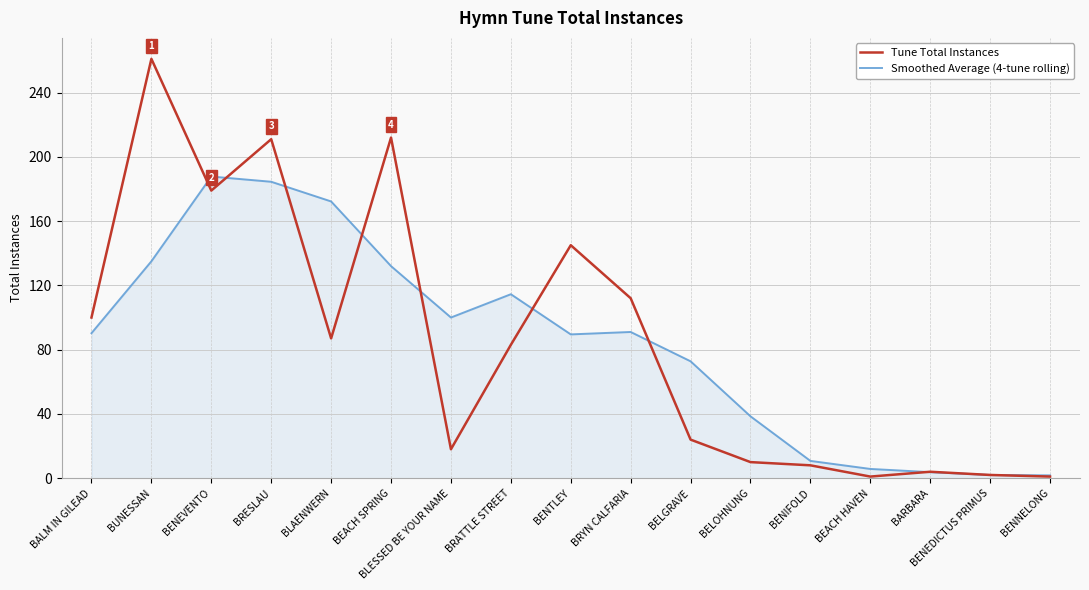

What value does the Tune Total Instances series have at BLESSED BE YOUR NAME?

18.0